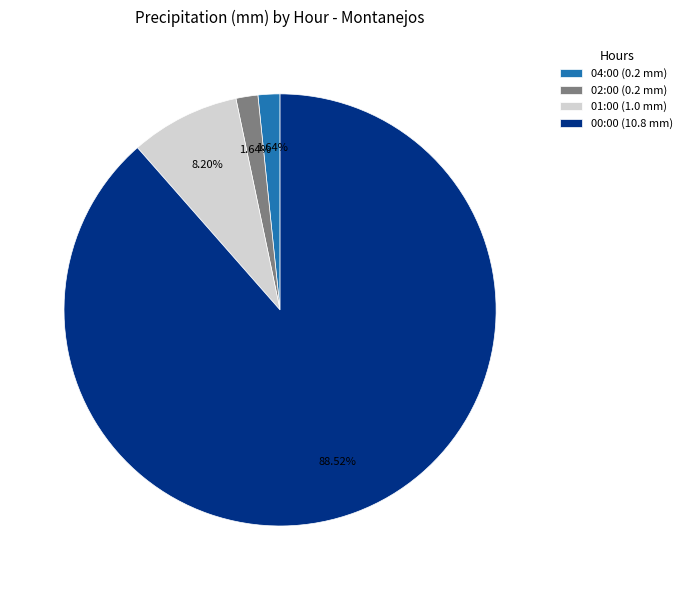

Does any single category account for the majority?

Yes